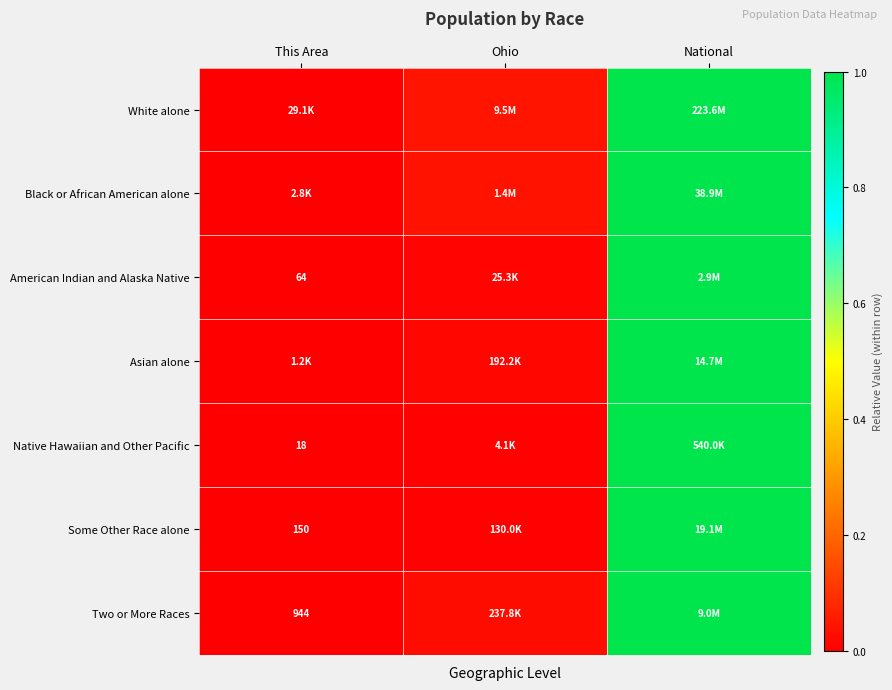

At how many categories does at least one series exceed 0?

2